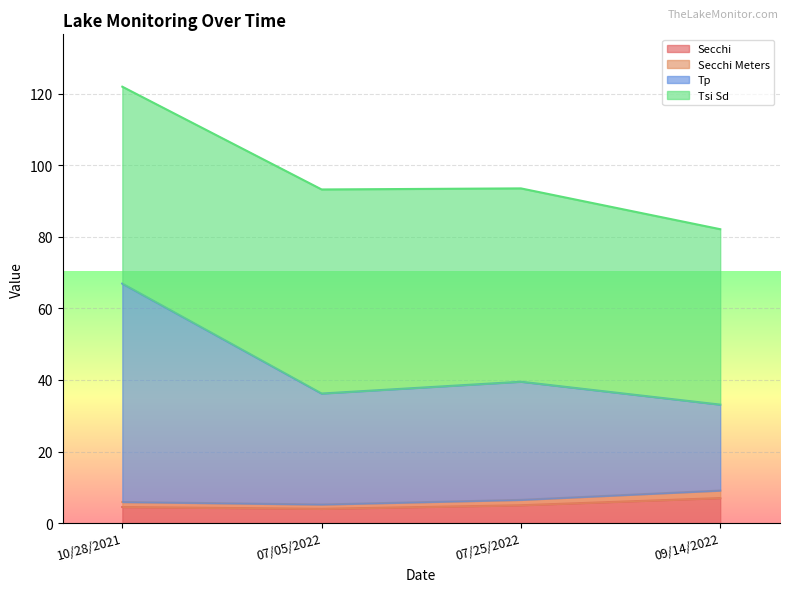

At which label does Tp reach its peak?

10/28/2021